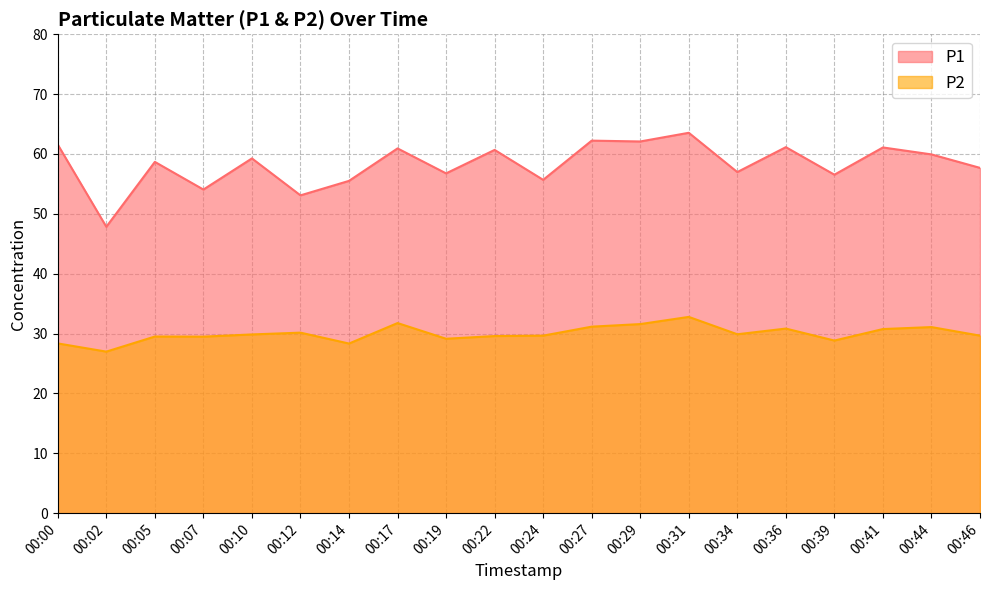

How many data points in P1 are less than 59?

10